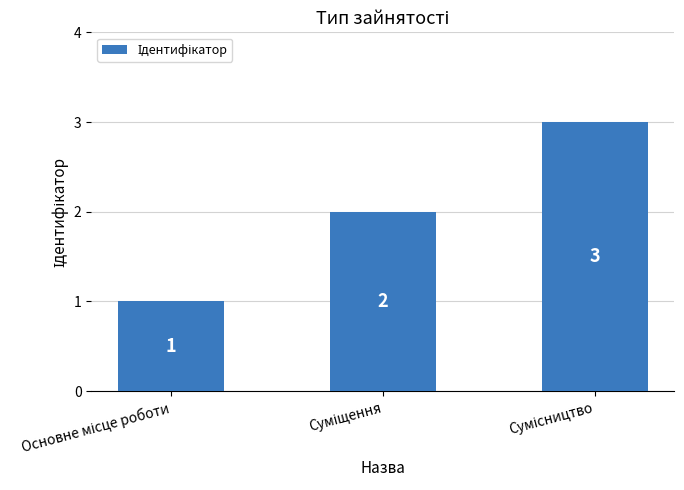

How many data points are less than 2?

1